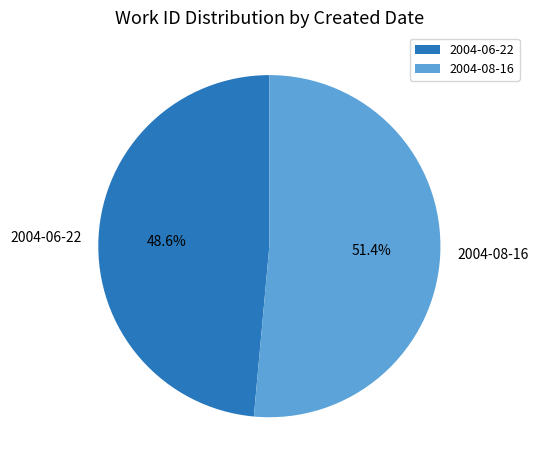

The 2004-08-16 slice represents 51% of the pie. True or false?

True